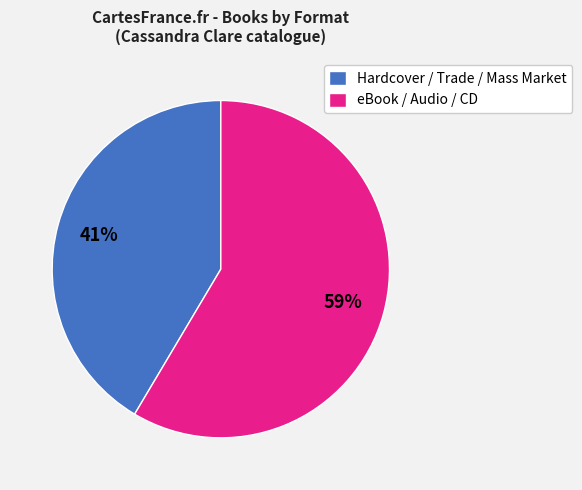

Is the sum of Hardcover / Trade / Mass Market and eBook / Audio / CD greater than half?

Yes